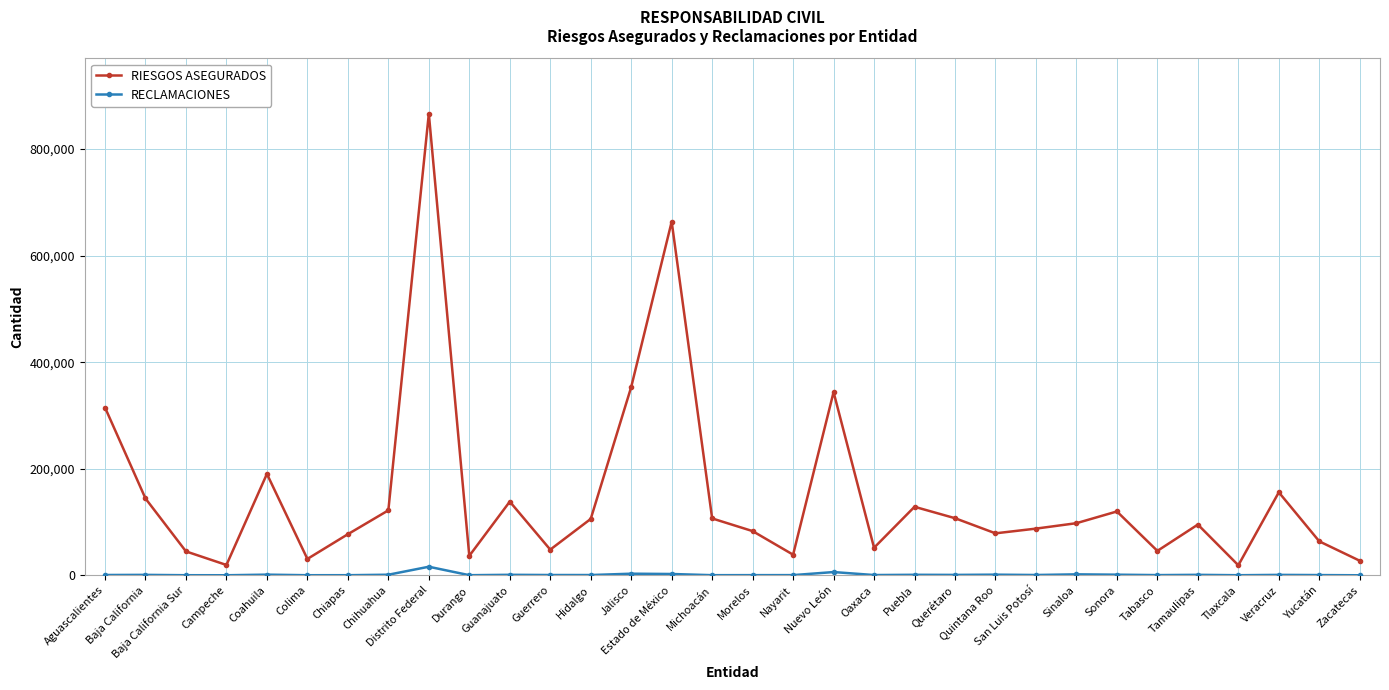

What is the label of the 14th point from the left?

Jalisco